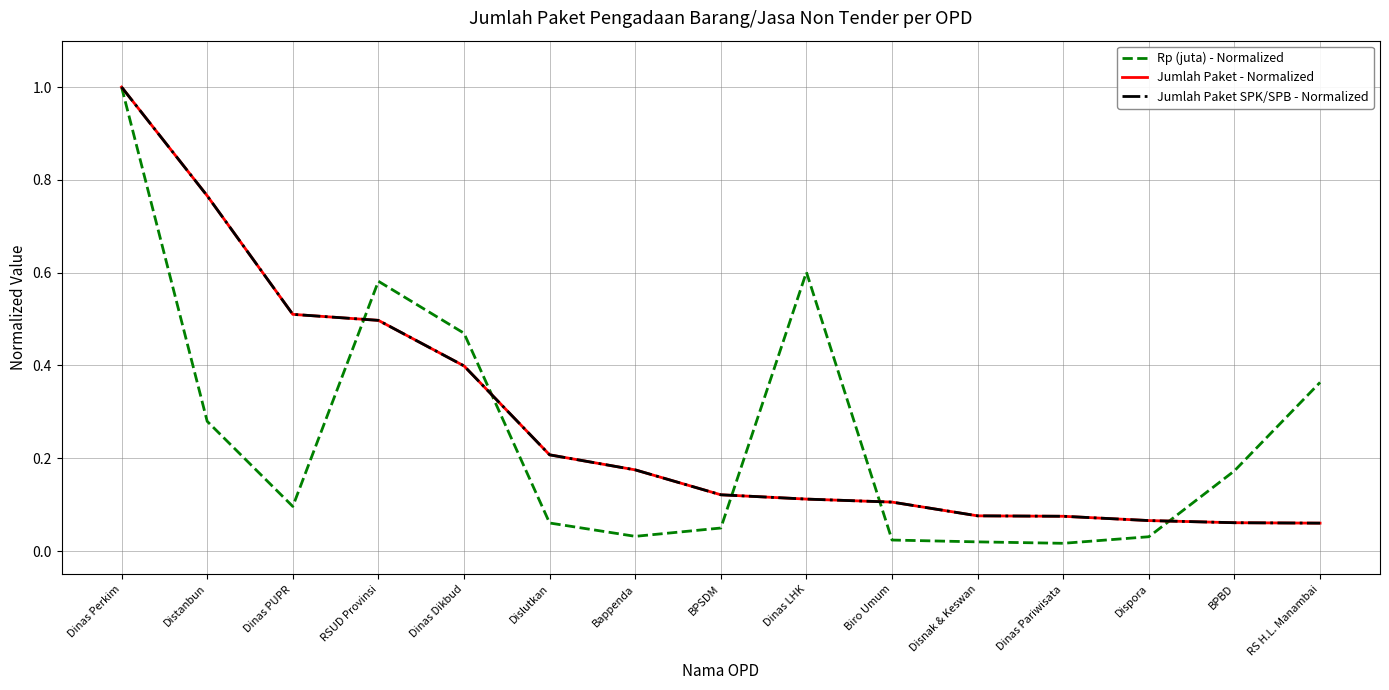

Rank the categories by Rp (juta) - Normalized value from lowest to highest.

Dinas Pariwisata, Disnak & Keswan, Biro Umum, Dispora, Bappenda, BPSDM, Dislutkan, Dinas PUPR, BPBD, Distanbun, RS H.L. Manambai, Dinas Dikbud, RSUD Provinsi, Dinas LHK, Dinas Perkim